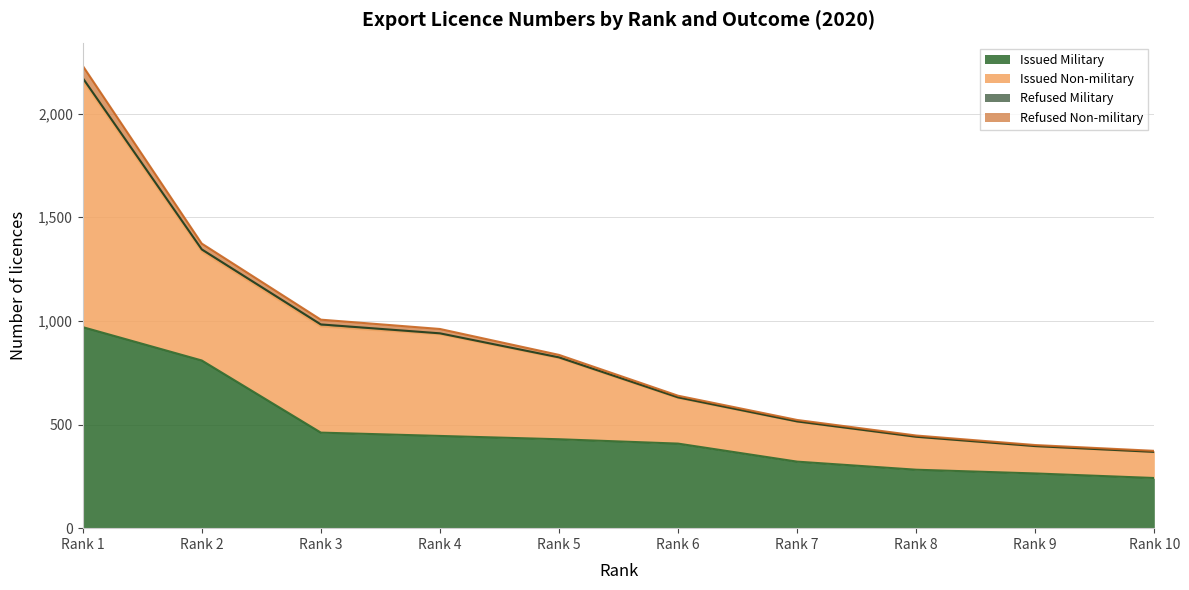

At how many categories does at least one series exceed 710?

5